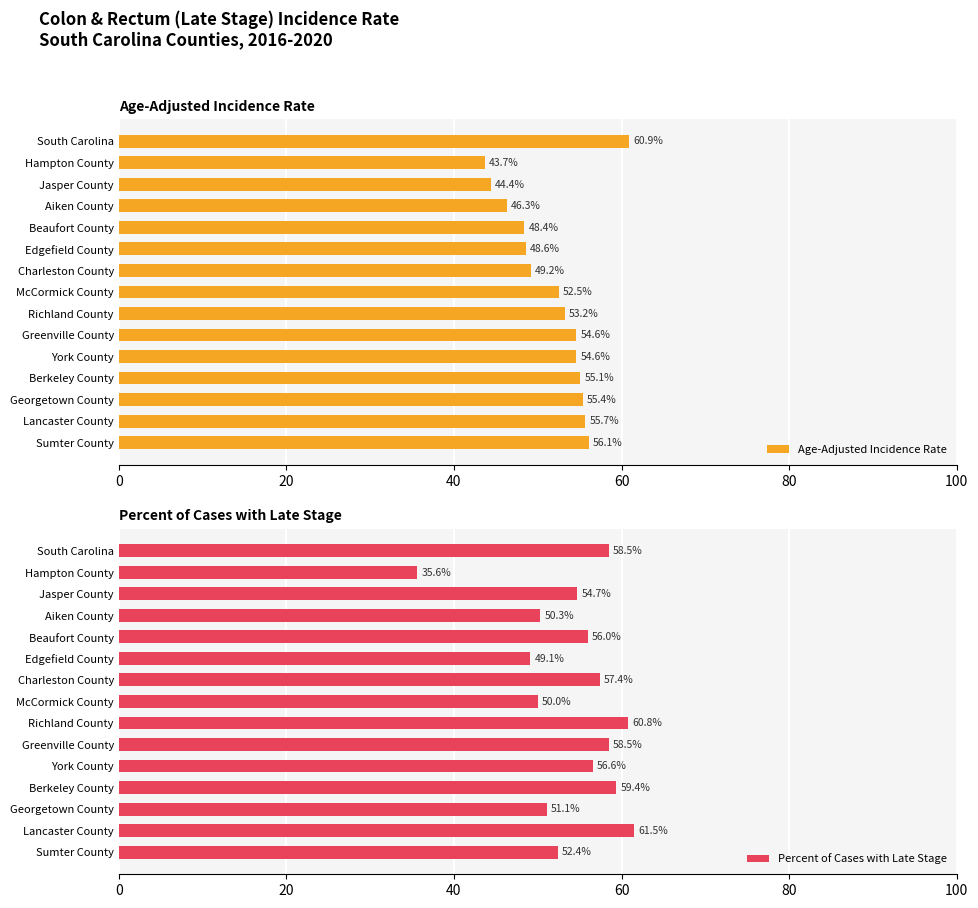

What is the difference between the Age-Adjusted Incidence Rate values at South Carolina and Berkeley County?

5.8